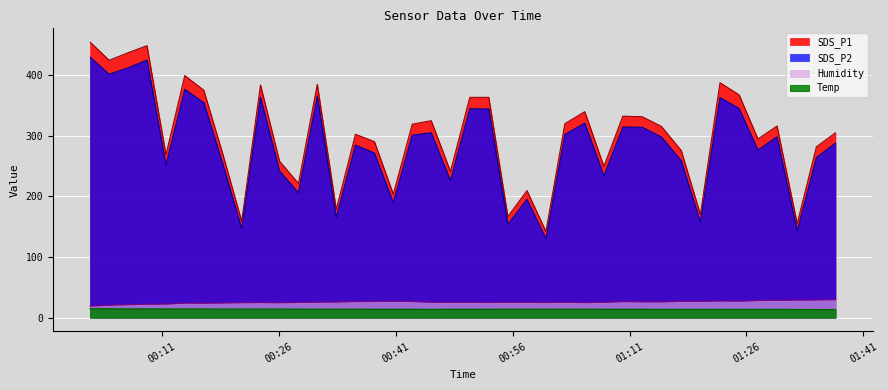

Reading left to right, what are all the values shown in this chart?

SDS_P1: 454.9	424.9	437.4	449.1	269.0	399.7	375.6	270.6	159.2	384.2	258.4	221.5	385.2	178.8	302.8	290.6	204.0	319.3	325.2	241.5	363.7	363.8	167.0	209.8	142.3	320.3	340.1	249.8	332.7	331.8	315.9	276.1	170.4	387.9	367.9	295.1	316.3	155.4	282.1	305.2
SDS_P2: 429.9	402.0	412.4	425.3	251.8	377.1	355.1	253.9	147.1	363.7	242.2	206.2	365.6	165.5	284.9	271.8	189.8	301.3	305.2	226.3	344.9	344.6	154.1	195.4	130.2	302.6	321.1	234.1	314.7	314.5	298.4	259.5	157.7	363.4	345.4	276.8	298.5	142.8	264.3	288.3
Temp: 14.6	14.5	14.3	14.3	14.3	14.2	14.2	14.1	14.1	14.1	14.1	14.0	13.9	13.9	13.8	13.7	13.7	13.7	13.6	13.7	13.7	13.7	13.8	13.8	13.8	13.8	13.8	13.7	13.7	13.7	13.6	13.6	13.6	13.6	13.5	13.5	13.5	13.4	13.3	13.2
Humidity: 18.8	20.4	21.3	22.0	22.2	23.8	23.6	24.0	24.5	24.8	24.4	24.9	25.3	25.6	26.4	26.5	26.7	26.5	25.1	25.1	25.1	24.8	25.2	25.0	24.8	25.2	24.6	25.1	26.3	25.9	25.9	26.7	26.6	27.4	27.0	28.1	28.5	28.7	29.0	29.5